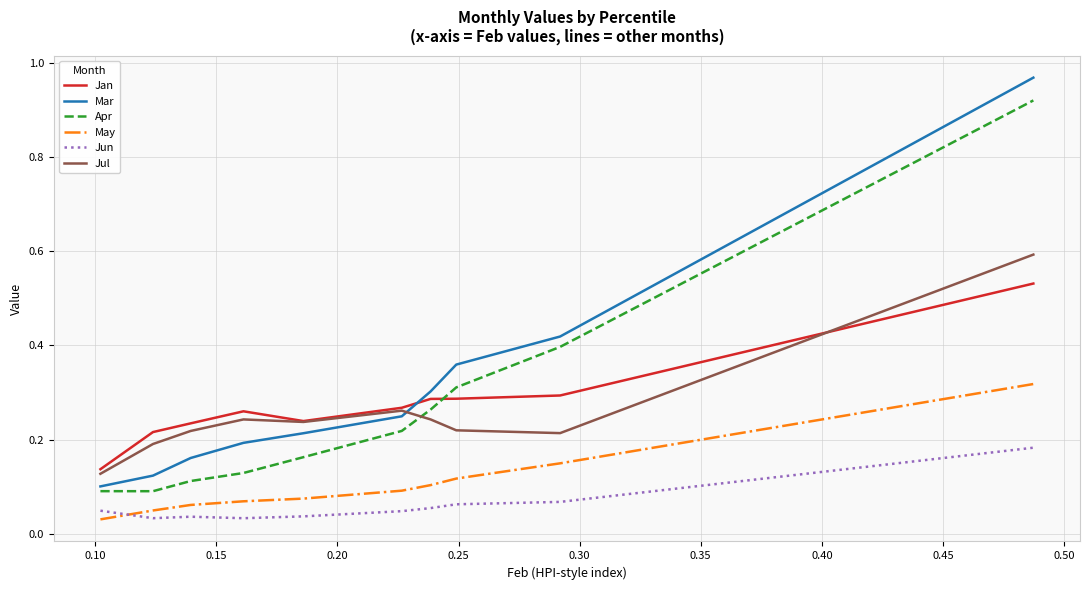

Does the chart display data point markers on the line(s)?

No